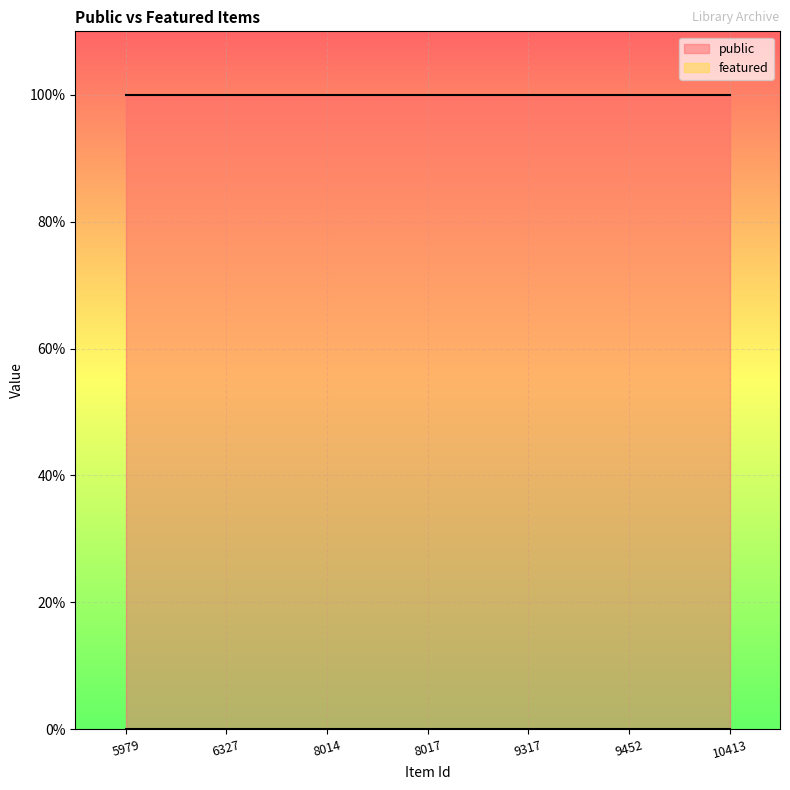

What are all the series names shown in the legend?

public, featured